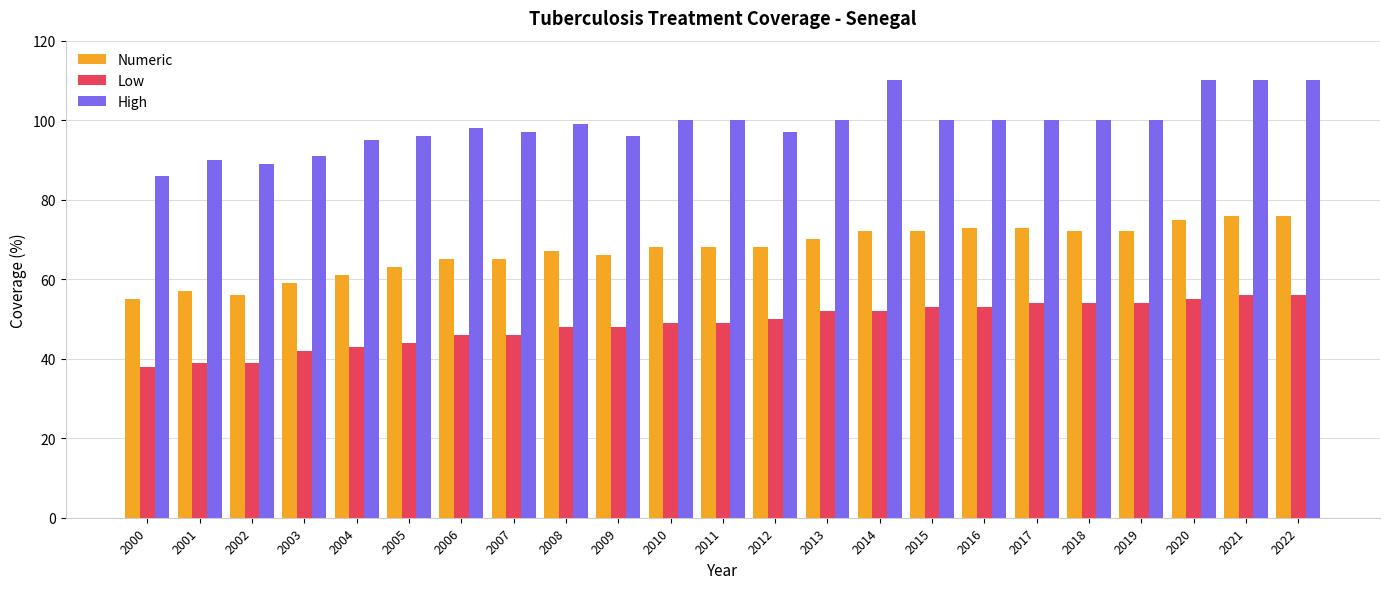

How many categories are shown in the chart?

23